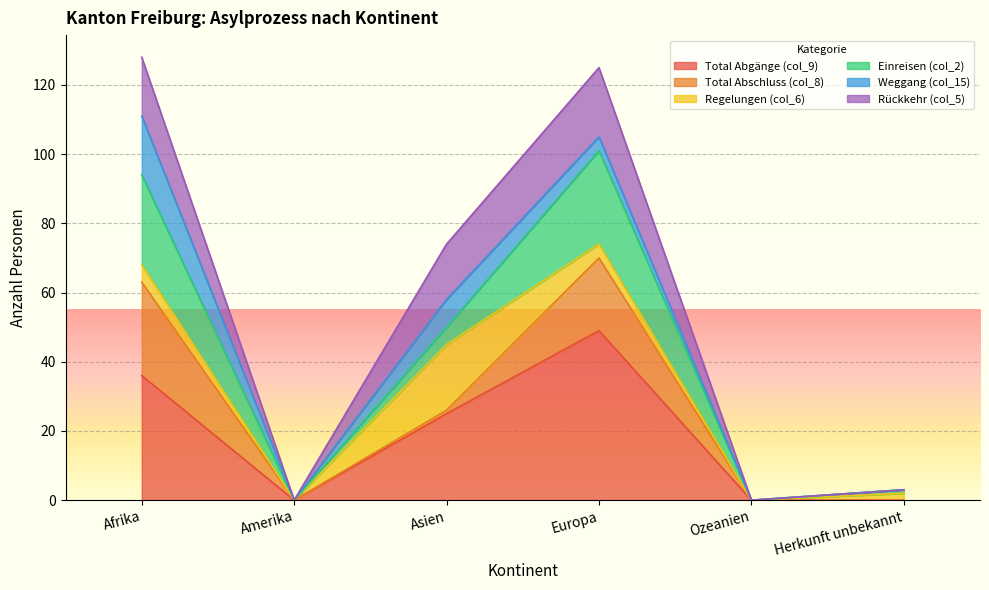

The value of Total Abgänge (col_9) at Afrika is 36. True or false?

True